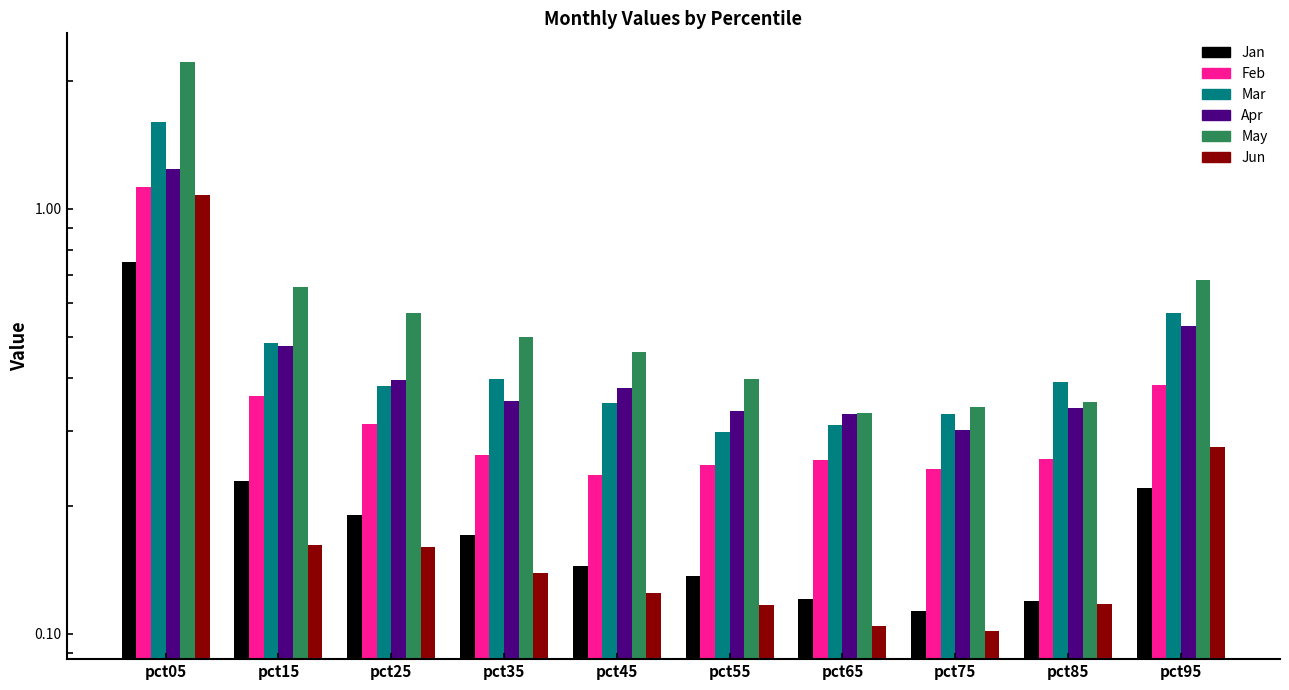

What is the difference between the maximum and minimum values in the Feb series?

0.9